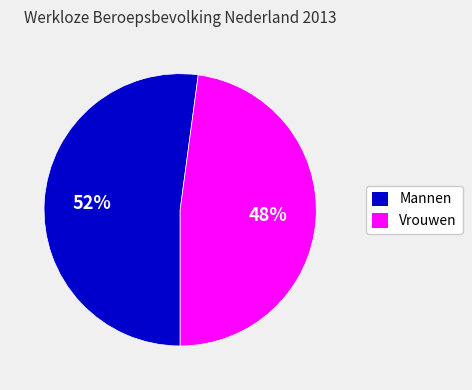

What is the majority slice?

Mannen